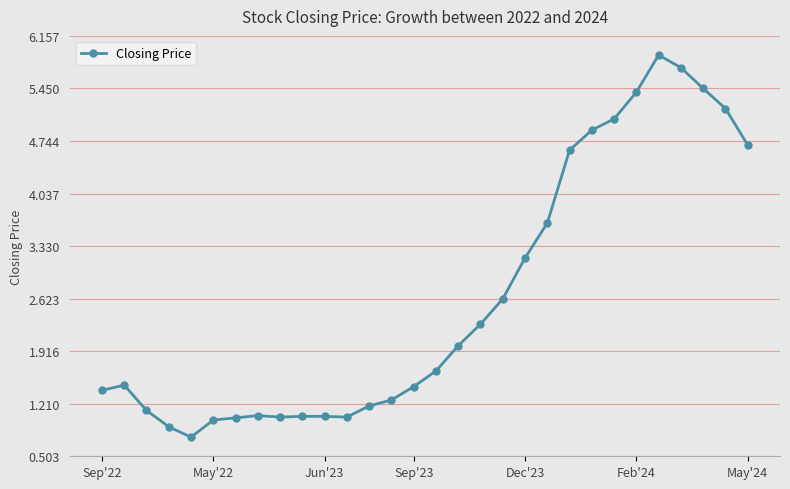

What is the sum of all values?

79.0